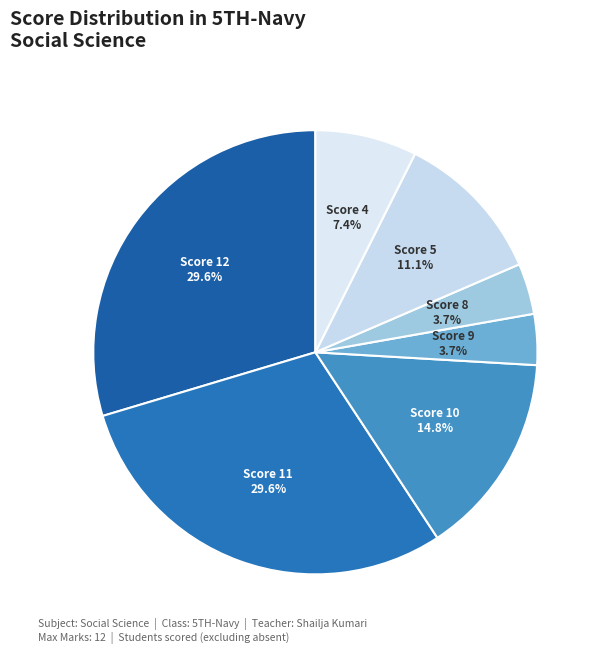

Is there a majority slice in this chart?

No